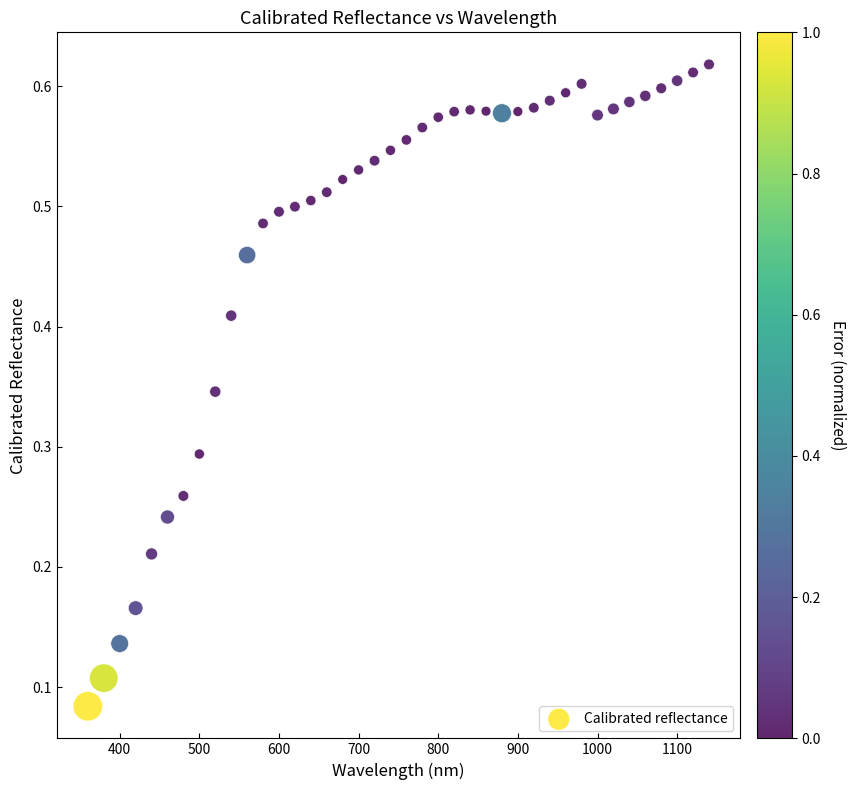

What is the range of X values (max minus min)?

780.0